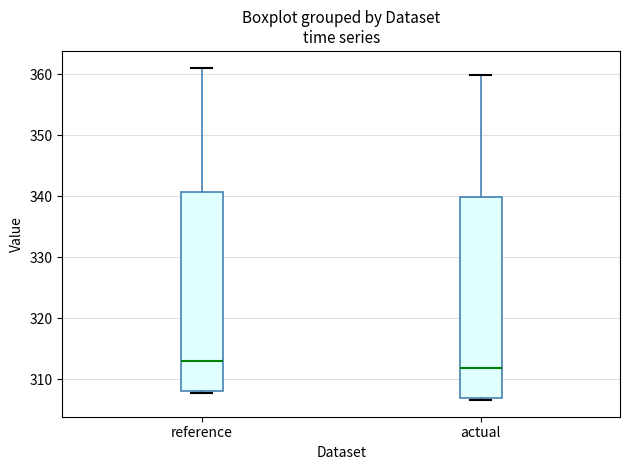

Reading left to right, transcribe this box plot: for each box, give where its median line is, the range the box spans, and where its two whiskers end, as read against the y-axis. The values are not printed on the chart, so give them approximately, as read against the axis.

reference: median 313, box 308 to 341, whiskers 308 (just below the box's lower edge) to 361
actual: median 312, box 307 to 340, whiskers 307 (just below the box's lower edge) to 360